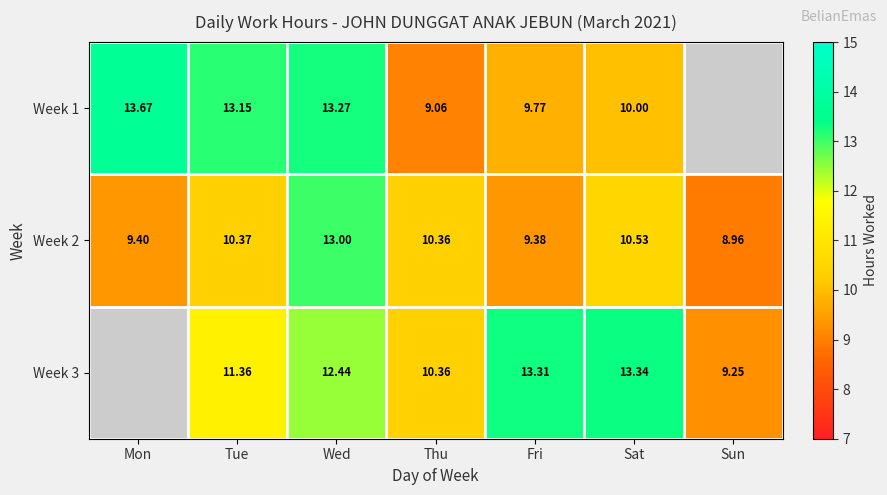

Which label corresponds to the largest value in the chart?

Mon